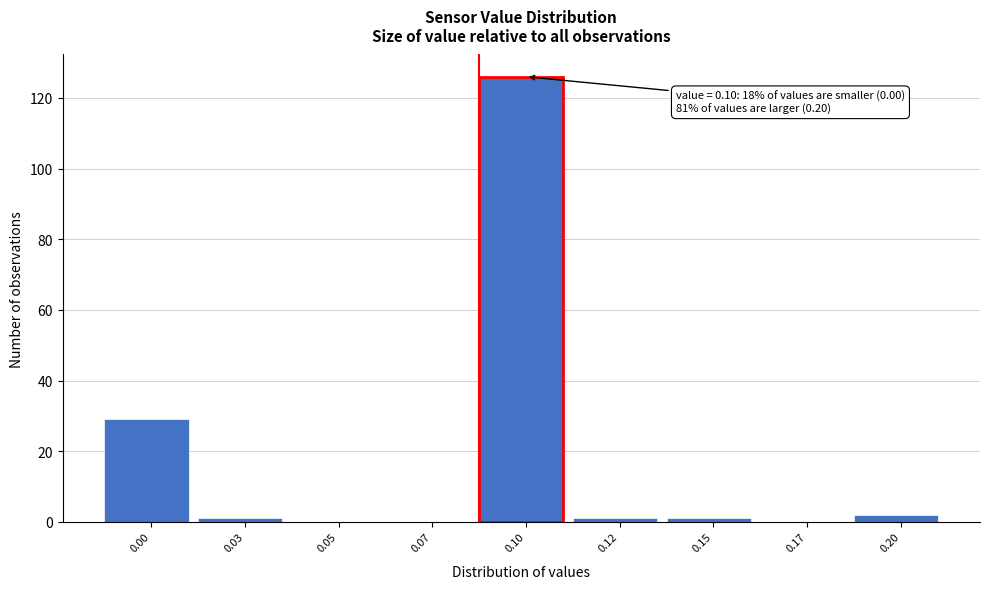

Reading left to right, extract all data points from this chart.

0.00=29	0.03=1	0.05=0	0.07=0	0.10=126	0.12=1	0.15=1	0.17=0	0.20=2